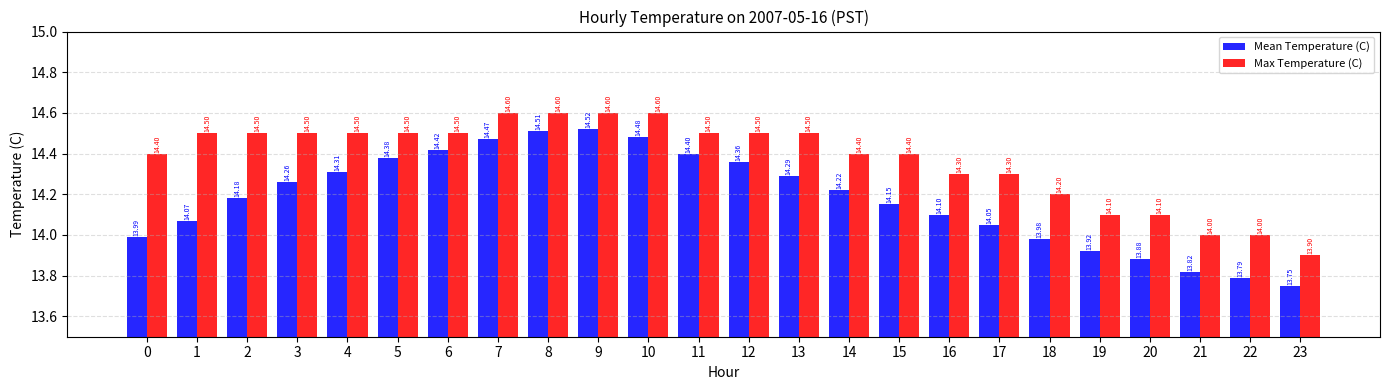

What is the difference between the highest and lowest values at 22?

0.2